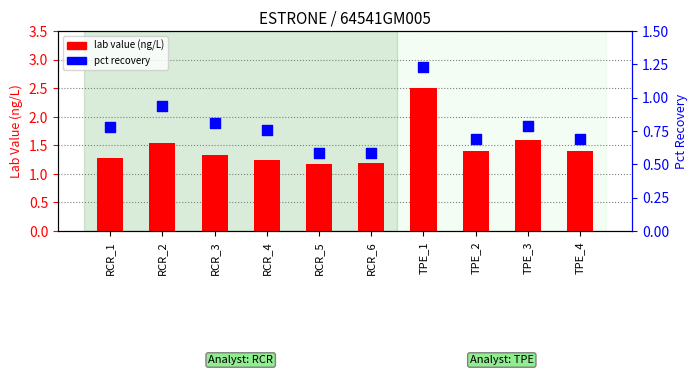

At which category is the sum across all series the highest?

TPE_1